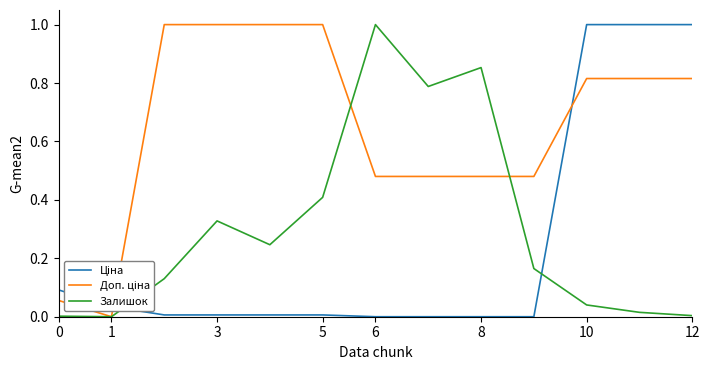

How many lines are shown in the chart?

3